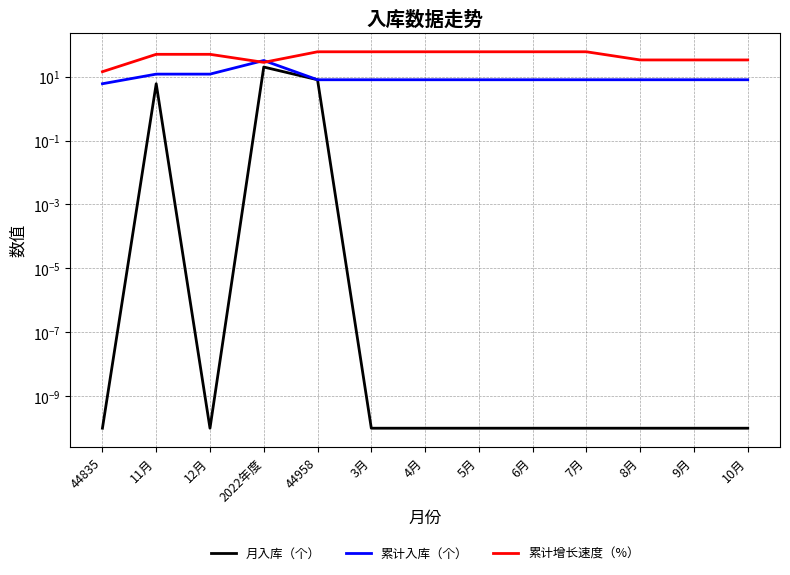

What is the difference between the highest and lowest values at 11月?

44.0